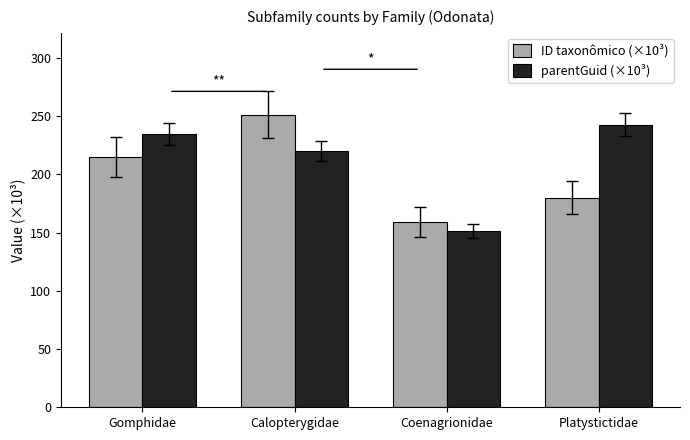

What is the value of the parentGuid (×10³) bar at the 1st from the left?

234.8